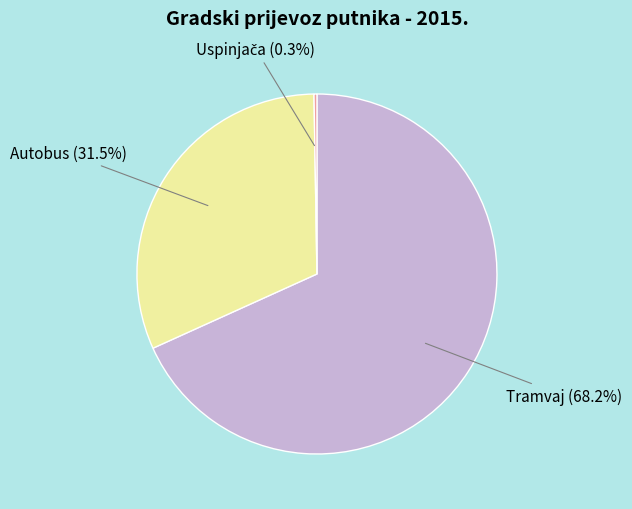

What is the largest slice in the pie chart?

Tramvaj